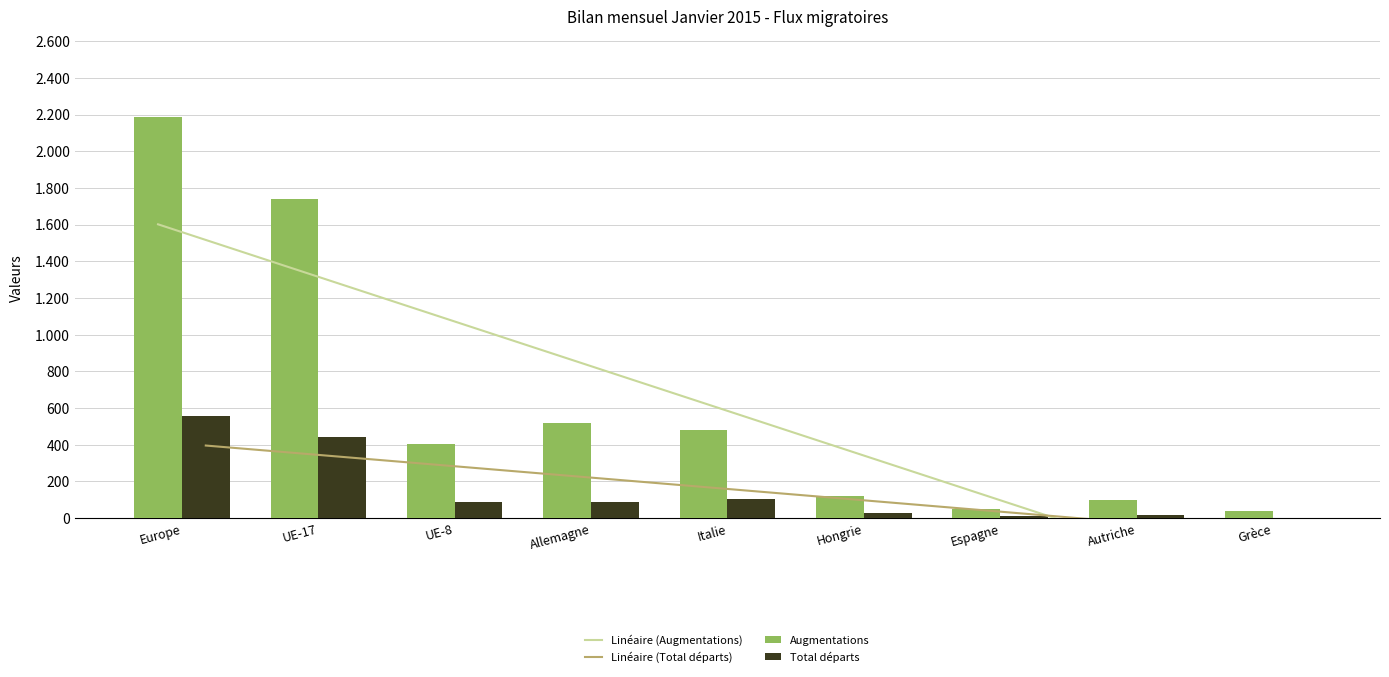

Reading left to right, extract all data points from this chart.

Linéaire (Augmentations): Europe=1601.8	UE-17=1358.1	UE-8=1114.5	Allemagne=870.9	Italie=627.2	Hongrie=383.6	Espagne=140.0	Autriche=-103.7	Grèce=-347.3
Linéaire (Total départs): Europe=395.5	UE-17=333.6	UE-8=271.7	Allemagne=209.8	Italie=147.9	Hongrie=86.0	Espagne=24.1	Autriche=-37.8	Grèce=-99.7
Augmentations: Europe=2188.0	UE-17=1742.0	UE-8=403.0	Allemagne=518.0	Italie=482.0	Hongrie=120.0	Espagne=52.0	Autriche=100.0	Grèce=40.0
Total départs: Europe=555.0	UE-17=444.0	UE-8=86.0	Allemagne=90.0	Italie=102.0	Hongrie=26.0	Espagne=12.0	Autriche=14.0	Grèce=2.0